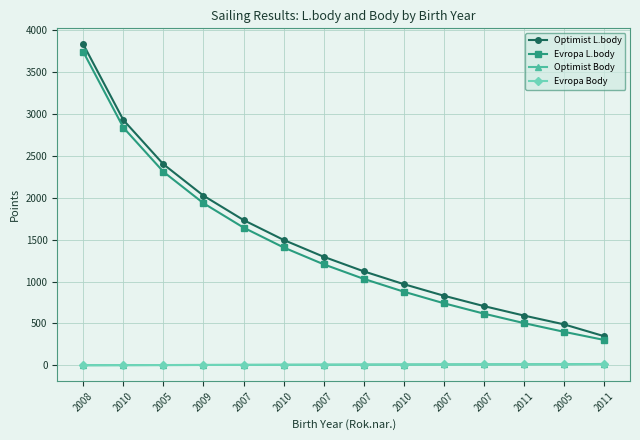

What is the difference between the Evropa Body values at 2005 and 2007?

2